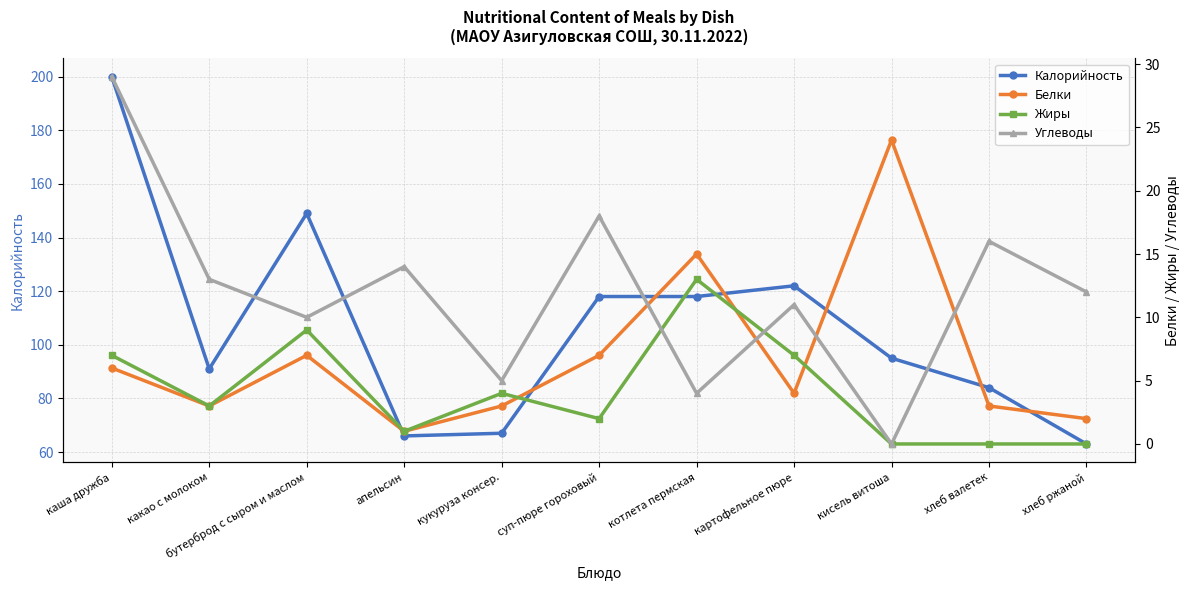

Reading right to left, extract all data points from this chart.

Калорийность: 63	84	95	122	118	118	67	66	149	91	200
Белки: 2	3	24	4	15	7	3	1	7	3	6
Жиры: 0	0	0	7	13	2	4	1	9	3	7
Углеводы: 12	16	0	11	4	18	5	14	10	13	29